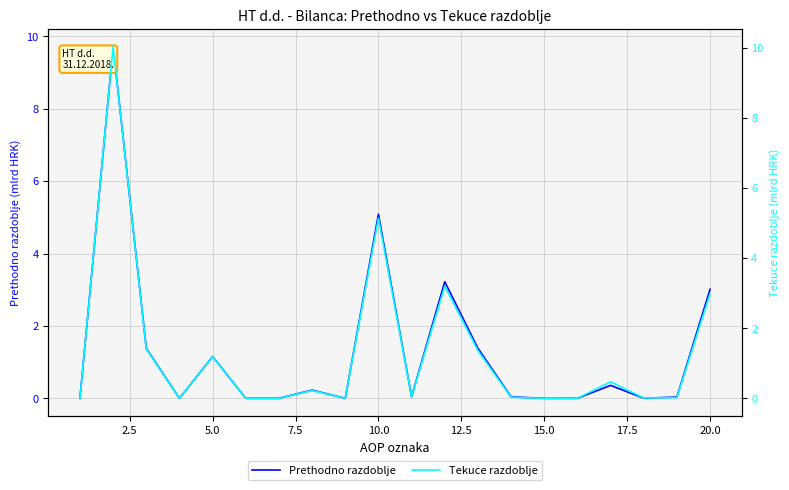

Count the number of data series in this chart.

2